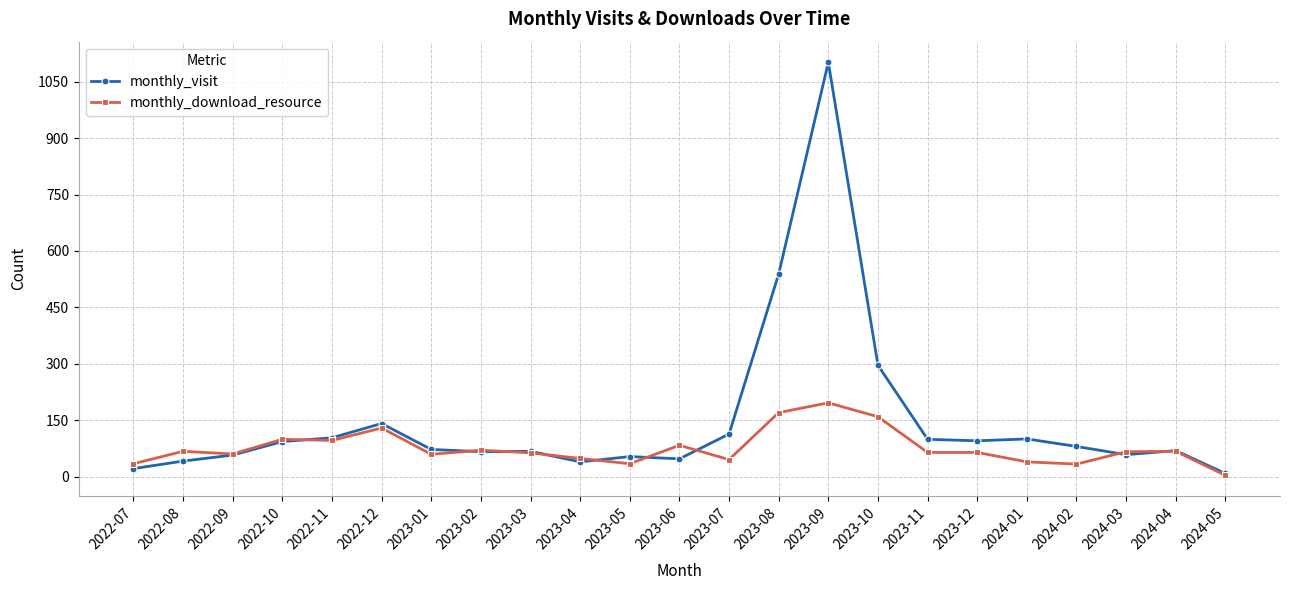

What is the total value across all series at 2022-09?

117